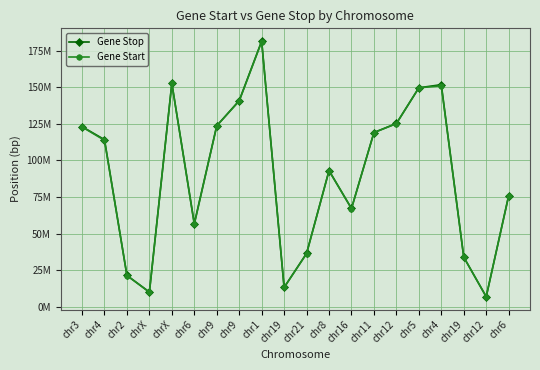

Is it true that Gene Start equals 67063310 at chr16?

True